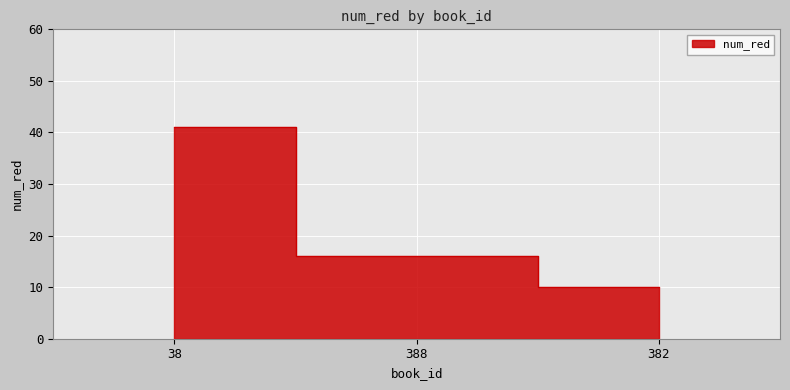

How many data points does each series have?

3